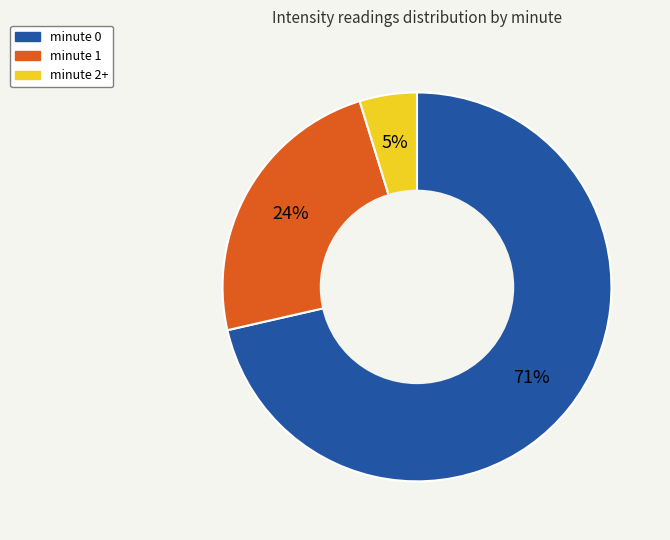

Which category has the biggest portion of the pie?

minute 0